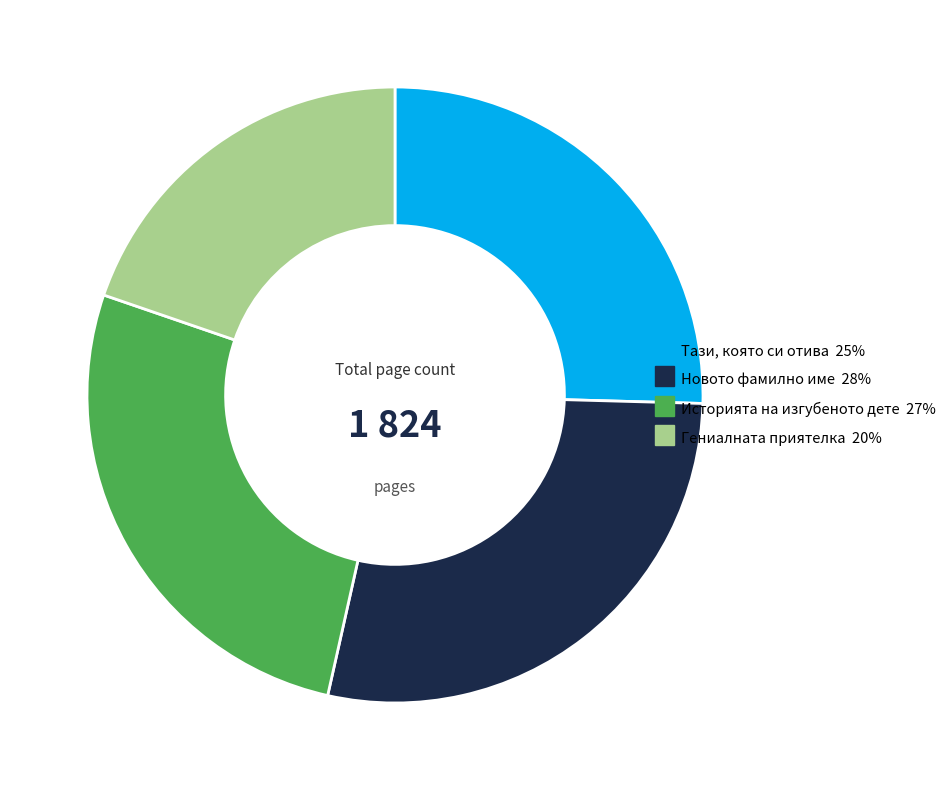

Is there a majority slice in this chart?

No